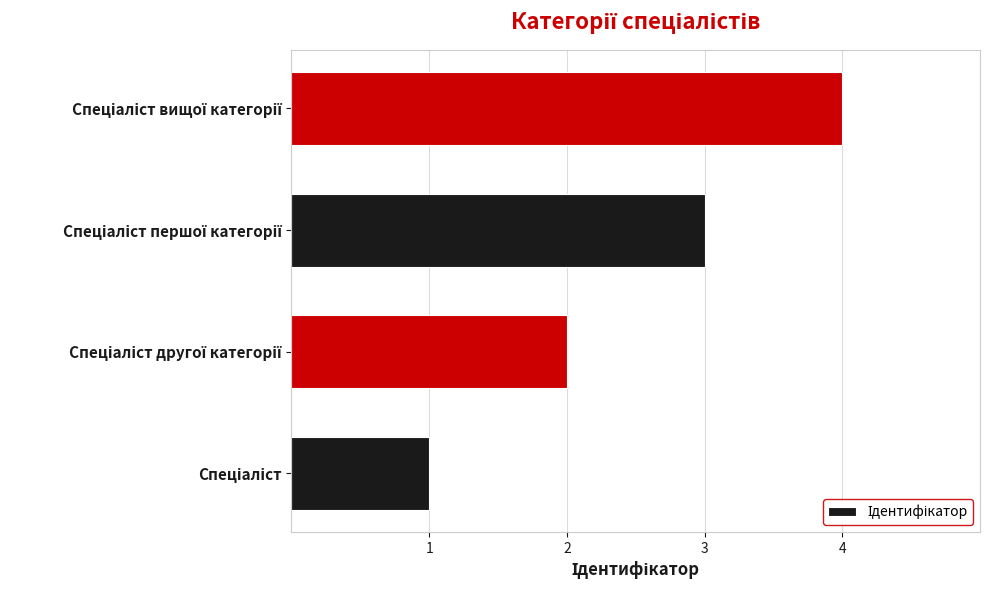

What is the difference between the maximum and minimum values?

3